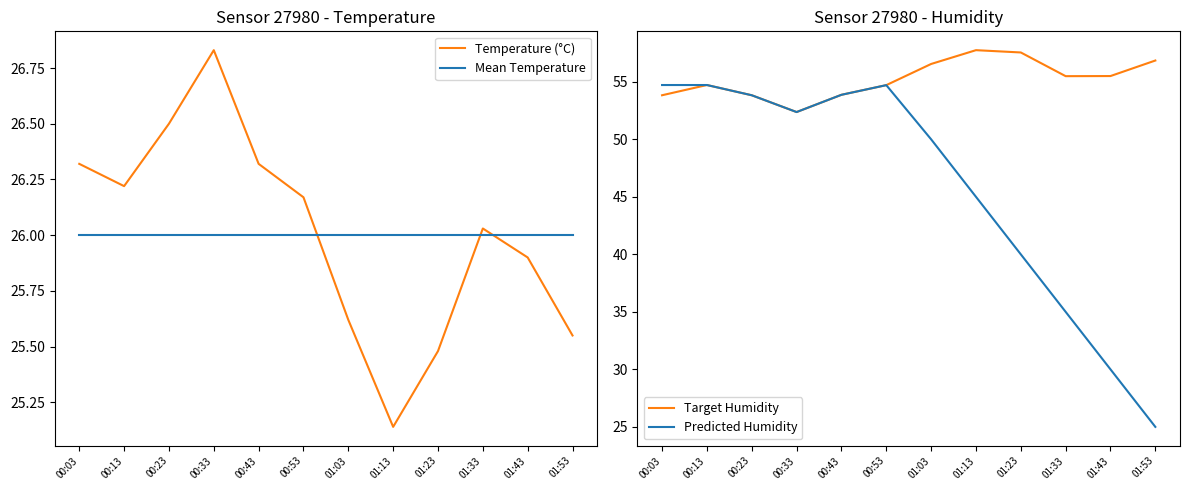

Reading left to right, transcribe all the data shown in this chart.

Temperature (°C): 26.3	26.2	26.5	26.8	26.3	26.2	25.6	25.1	25.5	26.0	25.9	25.6
Mean Temperature: 26.0	26.0	26.0	26.0	26.0	26.0	26.0	26.0	26.0	26.0	26.0	26.0
Target Humidity: 53.8	54.7	53.8	52.4	53.9	54.7	56.5	57.8	57.5	55.5	55.5	56.9
Predicted Humidity: 54.7	54.7	53.8	52.4	53.9	54.7	50.0	45.0	40.0	35.0	30.0	25.0